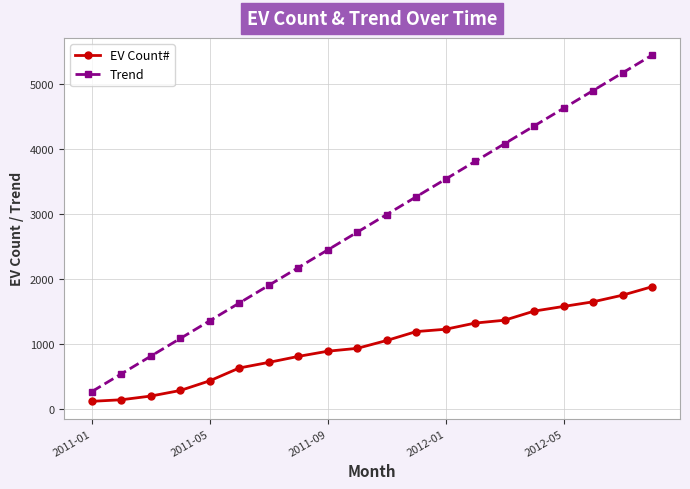

List the series in order of their peak value, highest first.

Trend, EV Count#